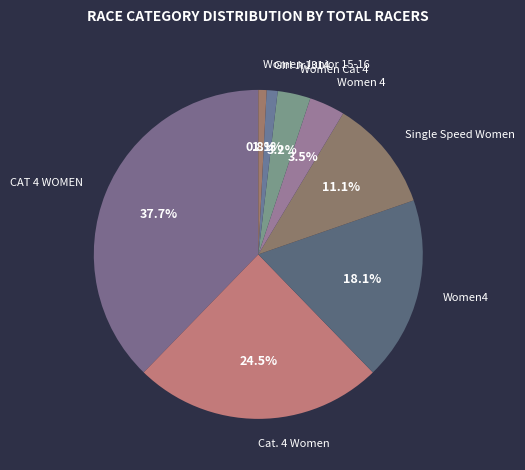

What is the largest slice in the pie chart?

CAT 4 WOMEN